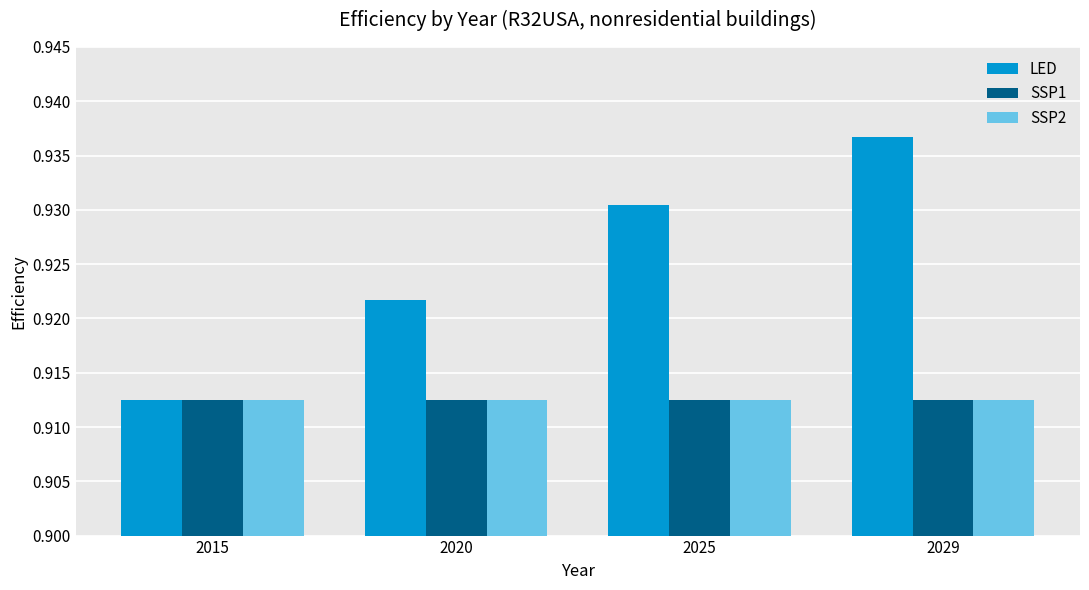

How many series are shown in this chart?

3